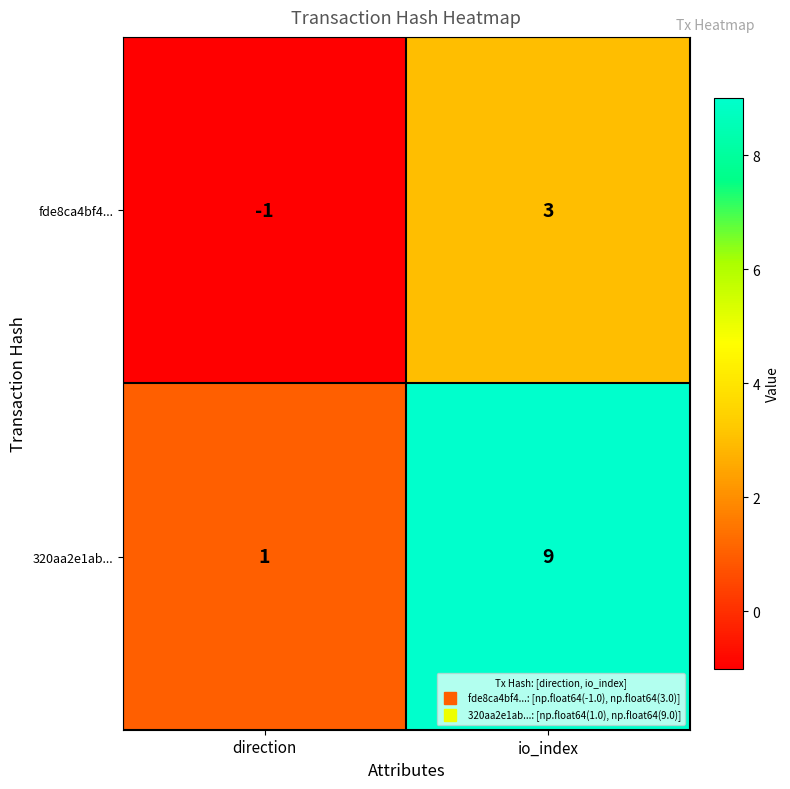

Read the 320aa2e1ab... value at io_index.

9